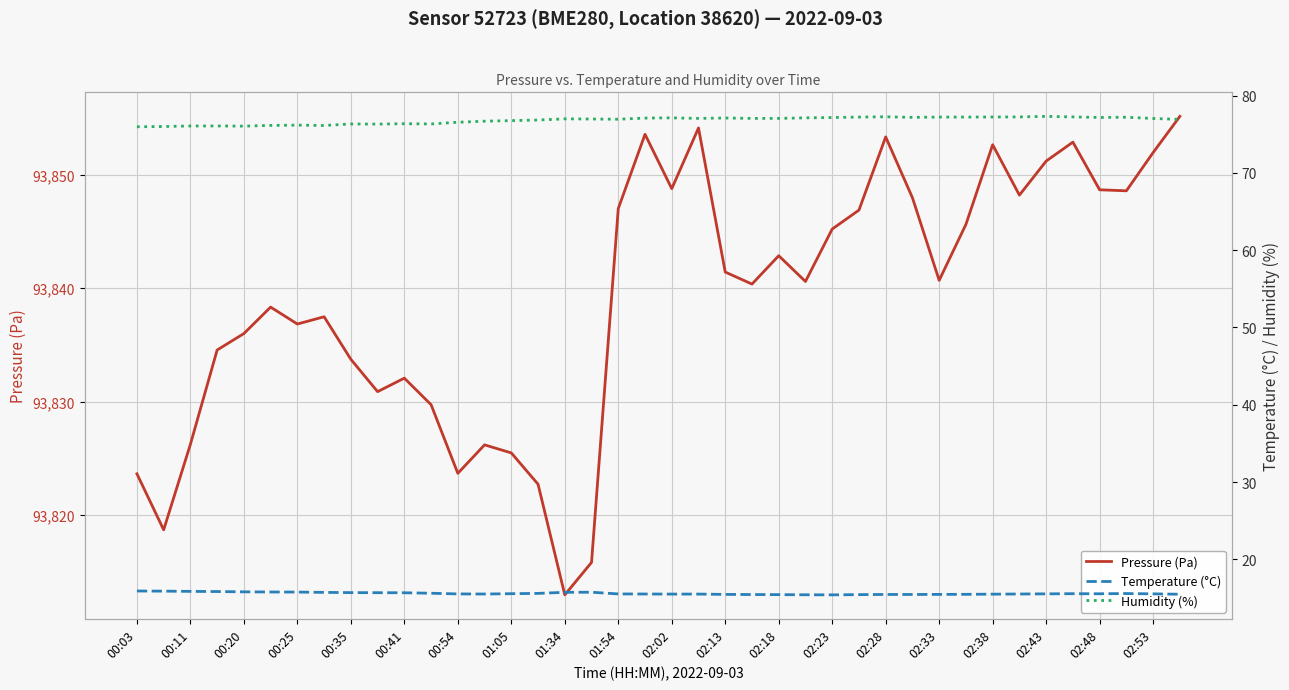

What is the difference between the maximum and minimum values in the Humidity (%) series?

1.3